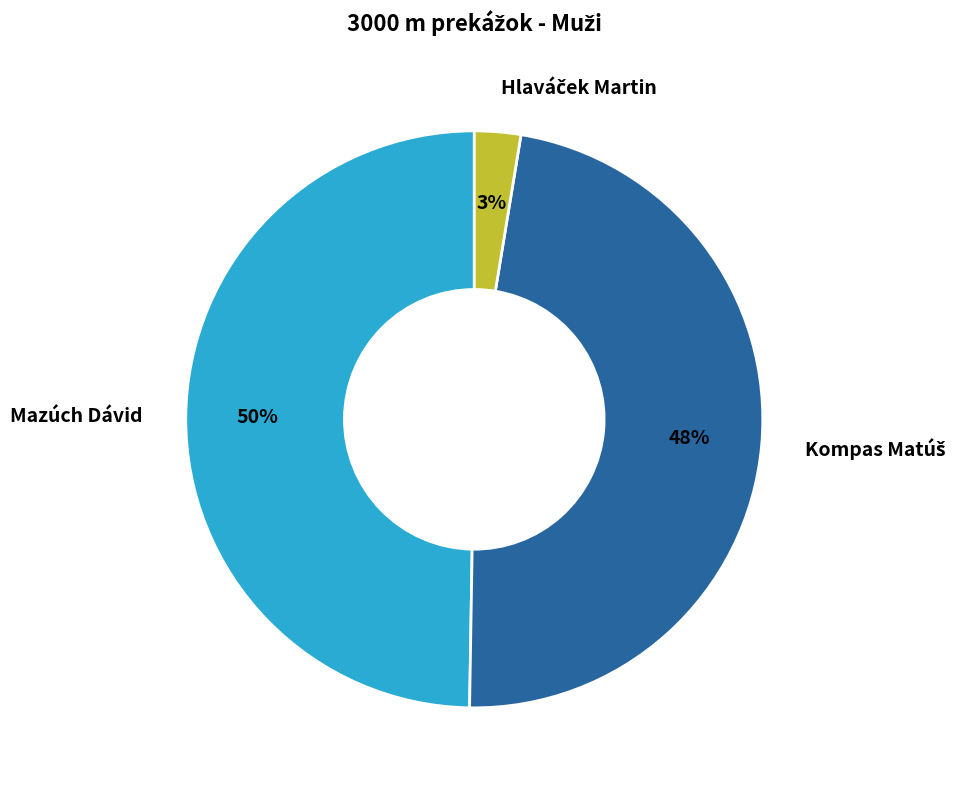

Is there a majority slice in this chart?

No